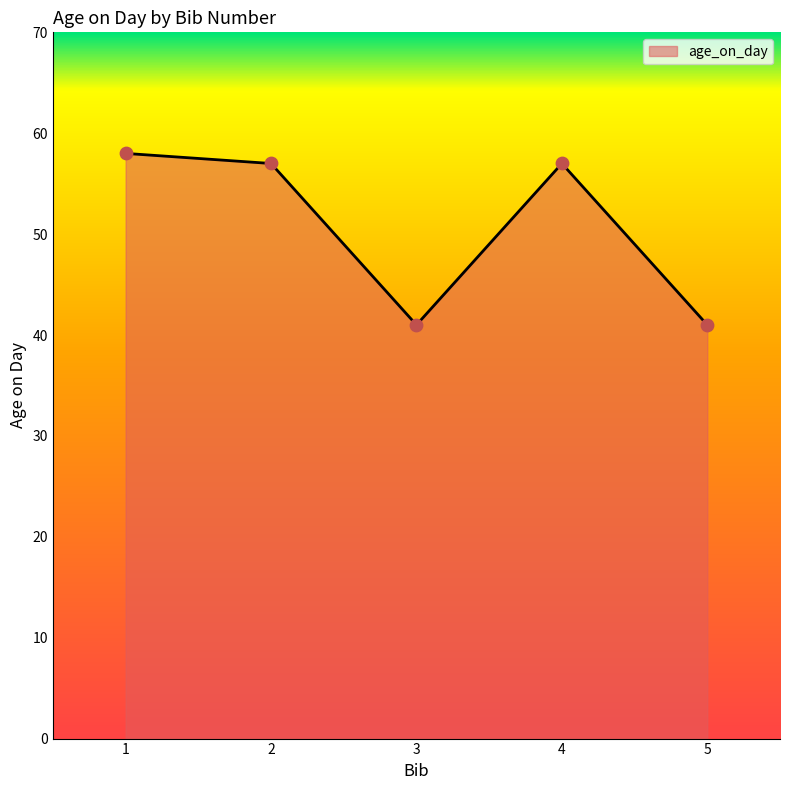

Approximately how many times larger is the value at 3 compared to 5?

1.0